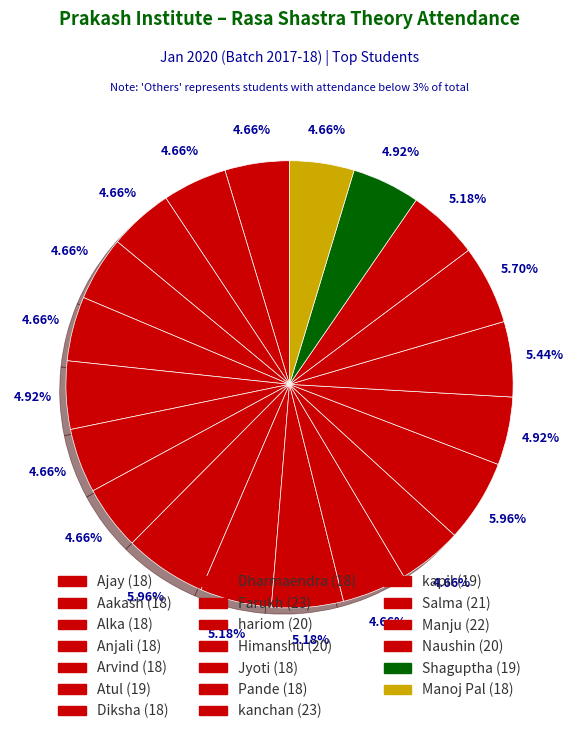

What is the largest slice in the pie chart?

Farukh